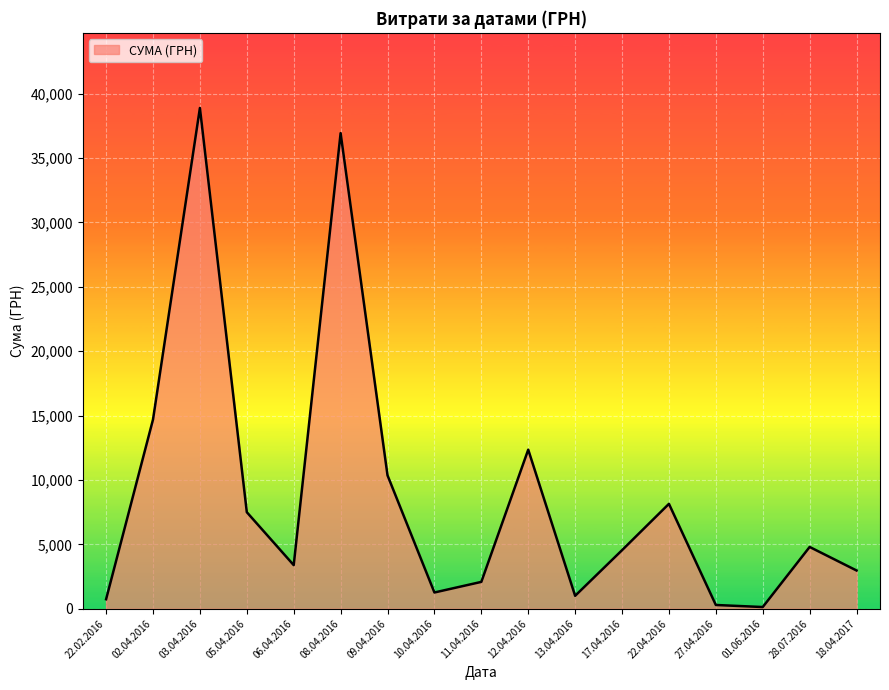

Where is the data nearest to the value 19511?

02.04.2016